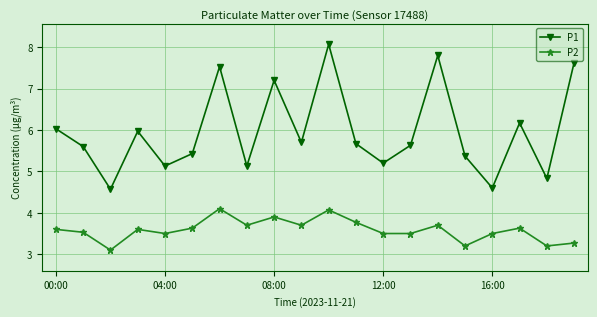

What is the difference between the maximum and second lowest values in the P1 series?

3.5